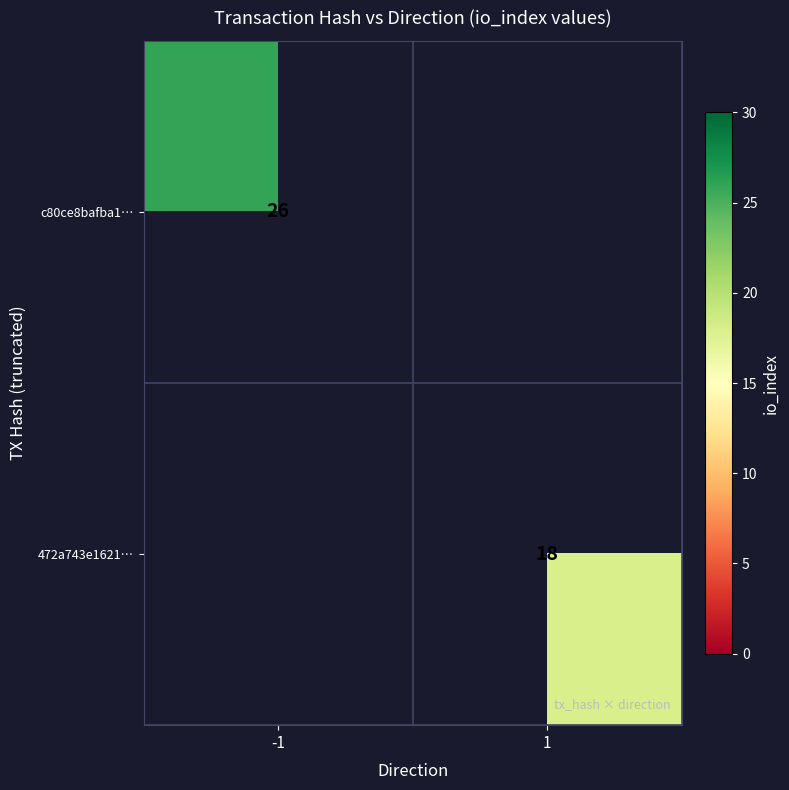

The value of c80ce8bafba1… at -1 is 45. True or false?

False